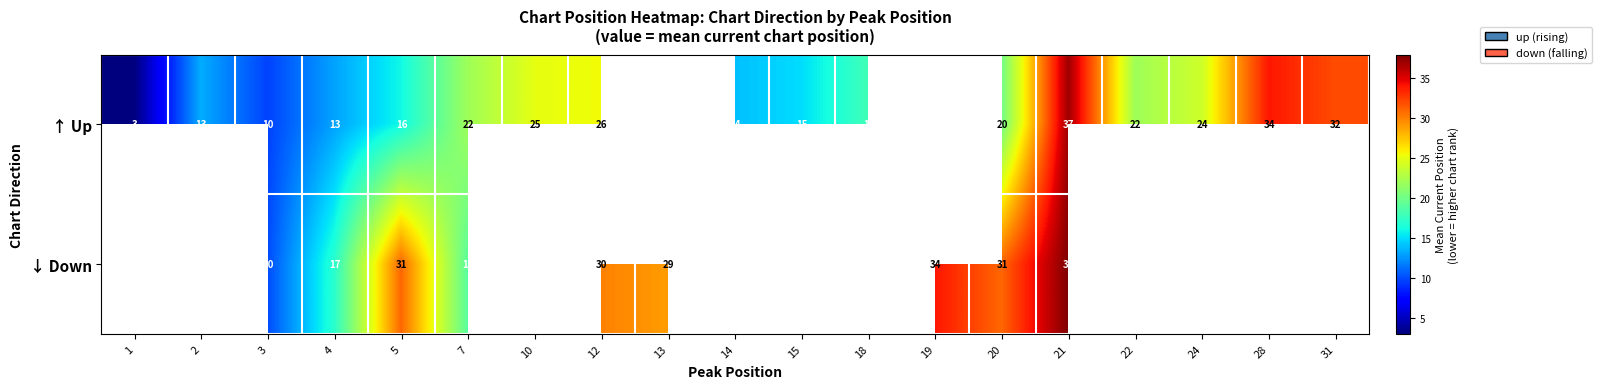

The ↓ Down series shows 17 at 4. True or false?

True